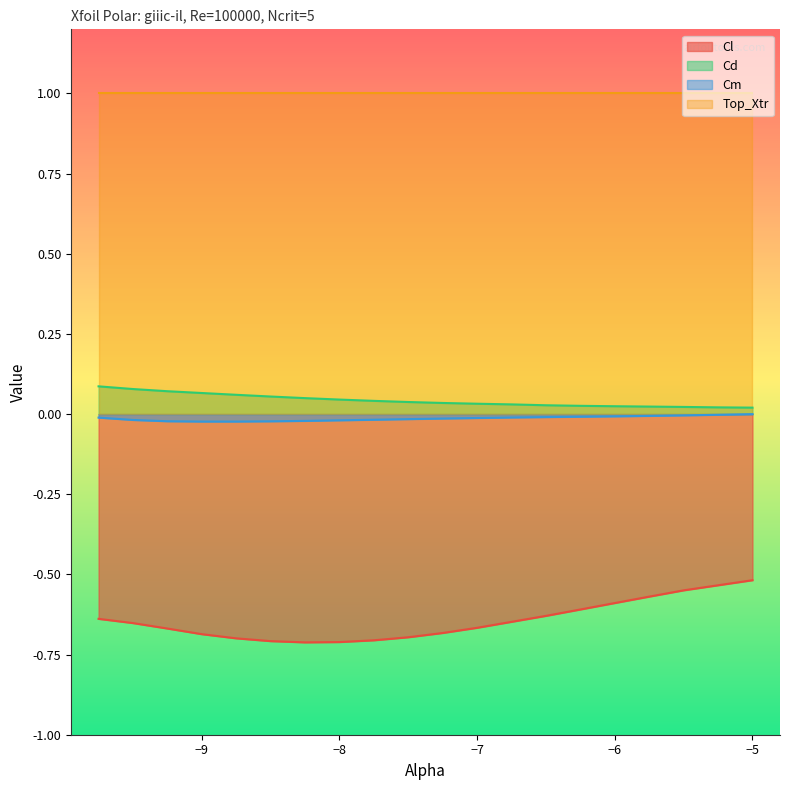

List the labels in order of Cl value, smallest first.

-8.25, -8.0, -8.5, -7.75, -8.75, -7.5, -9.0, -7.25, -9.25, -7.0, -9.5, -6.75, -9.75, -6.5, -6.25, -6.0, -5.75, -5.5, -5.25, -5.0